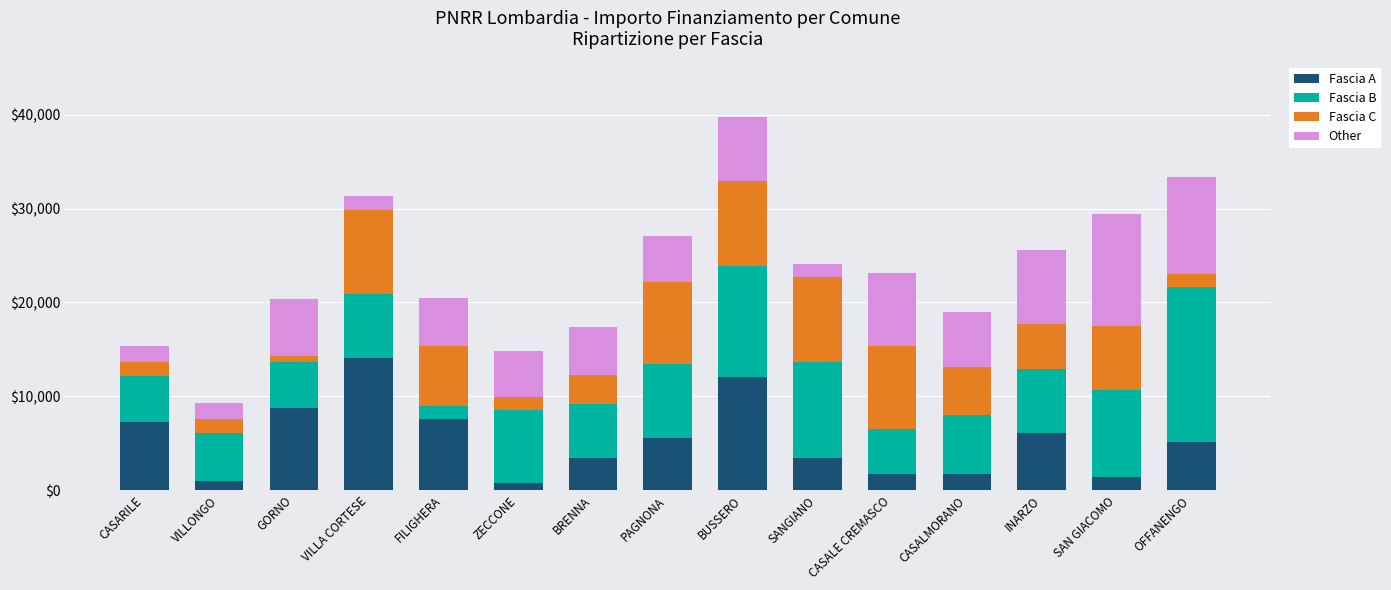

What are all the series names shown in the legend?

Fascia A, Fascia B, Fascia C, Other